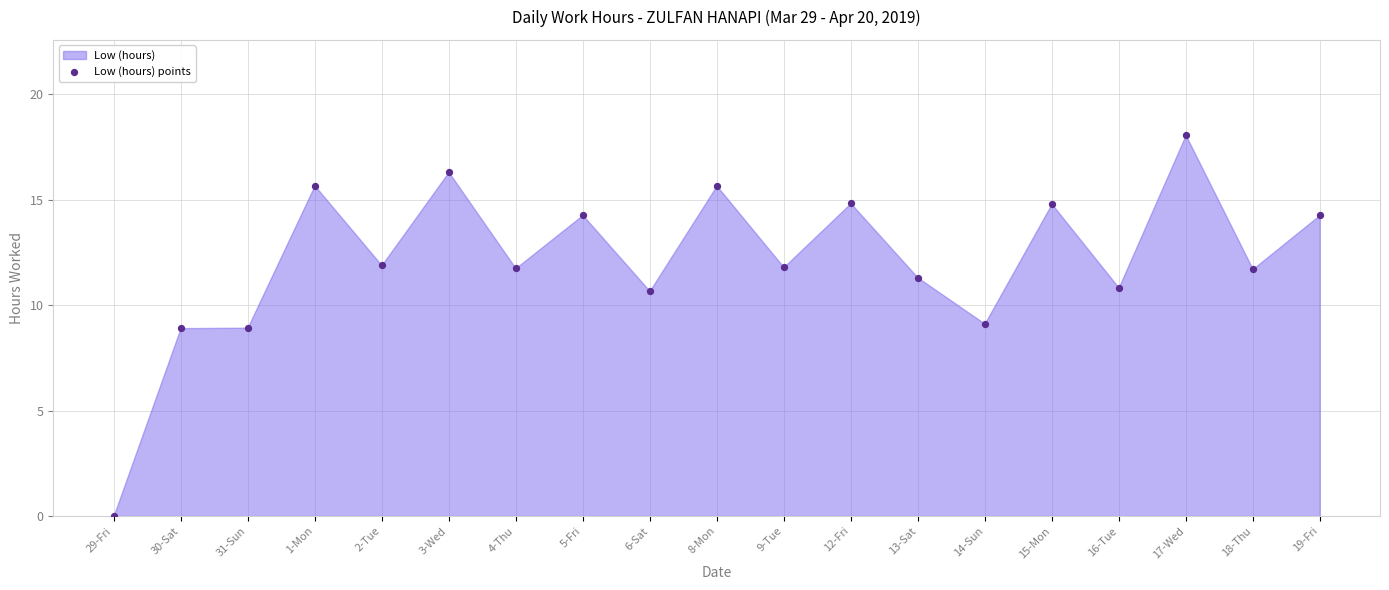

What is the range of Y values (max minus min)?

18.1